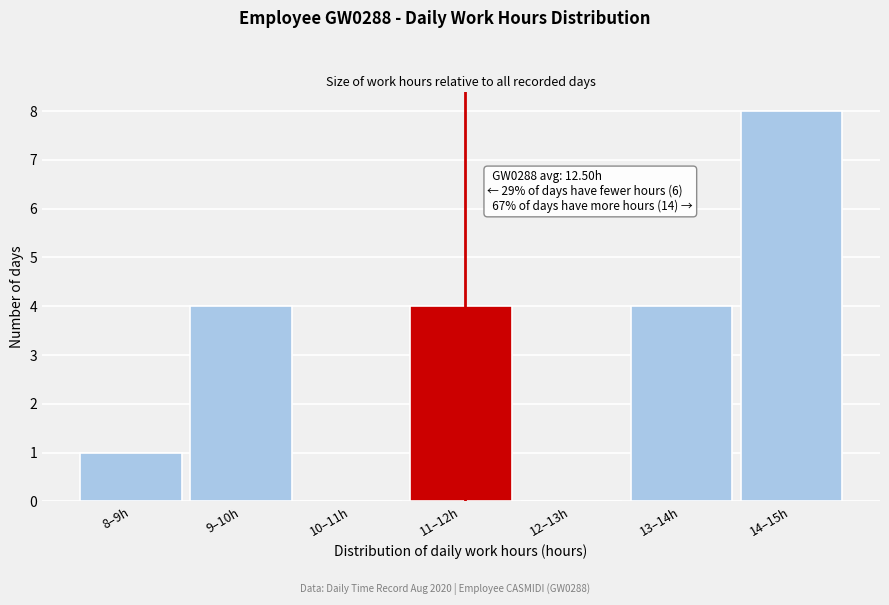

Reading left to right, extract all data points from this chart.

8–9h=1	9–10h=4	10–11h=0	11–12h=4	12–13h=0	13–14h=4	14–15h=8